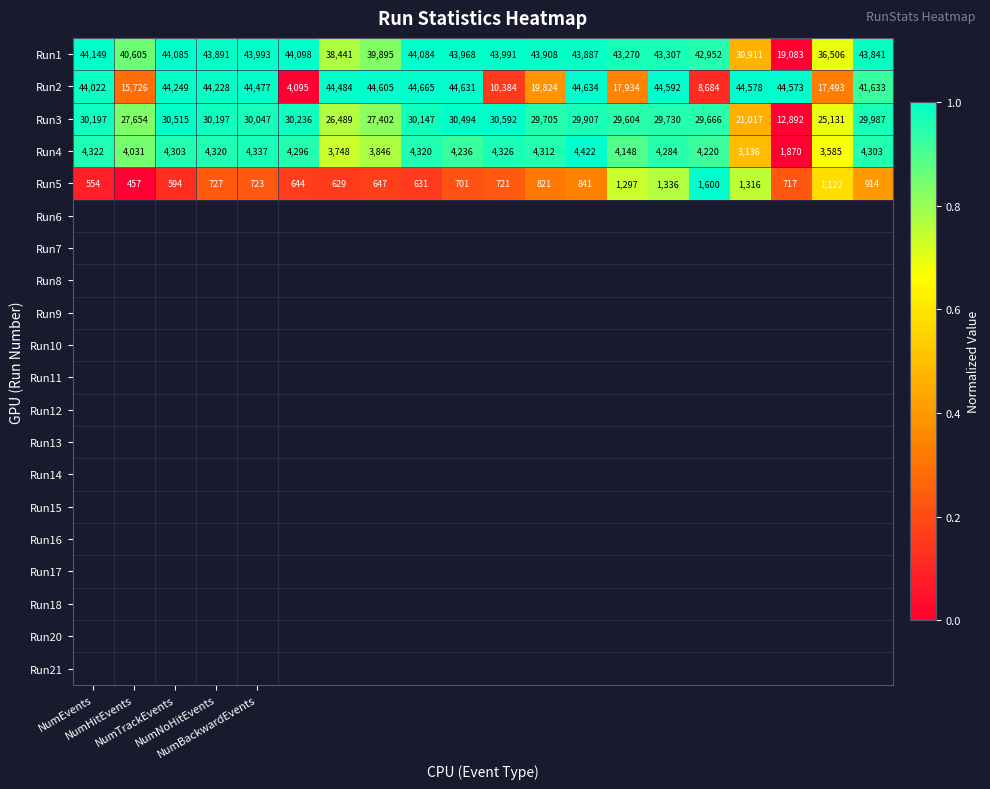

How many data points in Run1 are less than 43887?

10